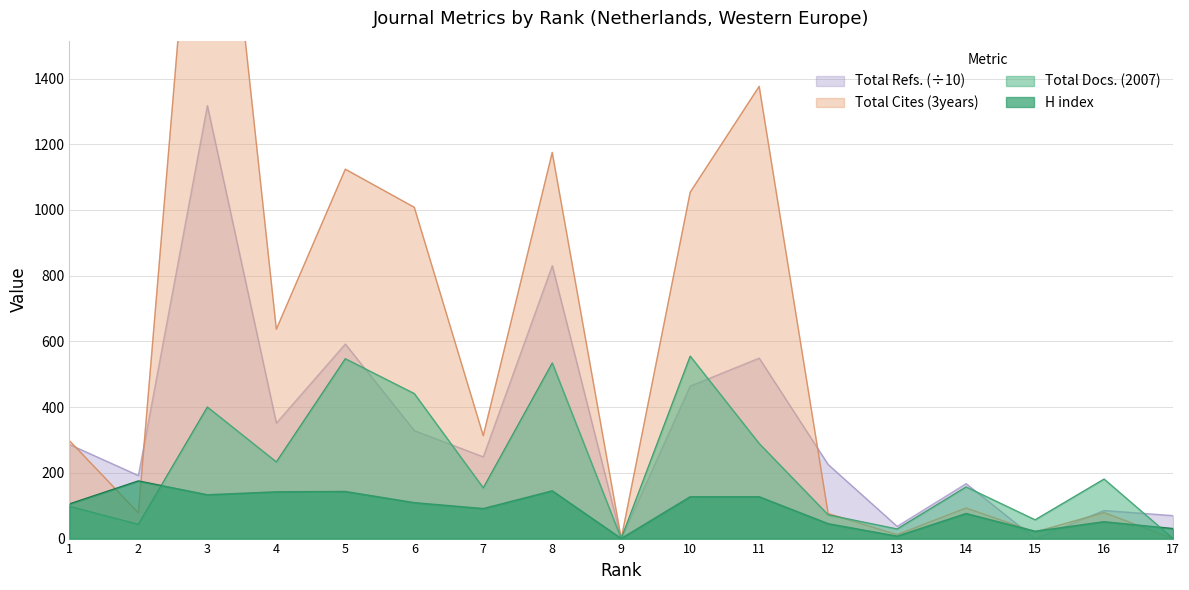

The value of H index at 5 is 143. True or false?

True